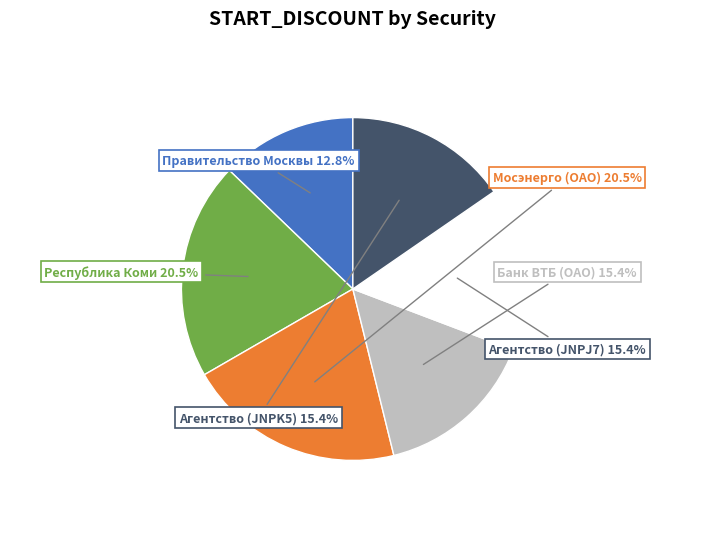

Does any single category account for the majority?

No